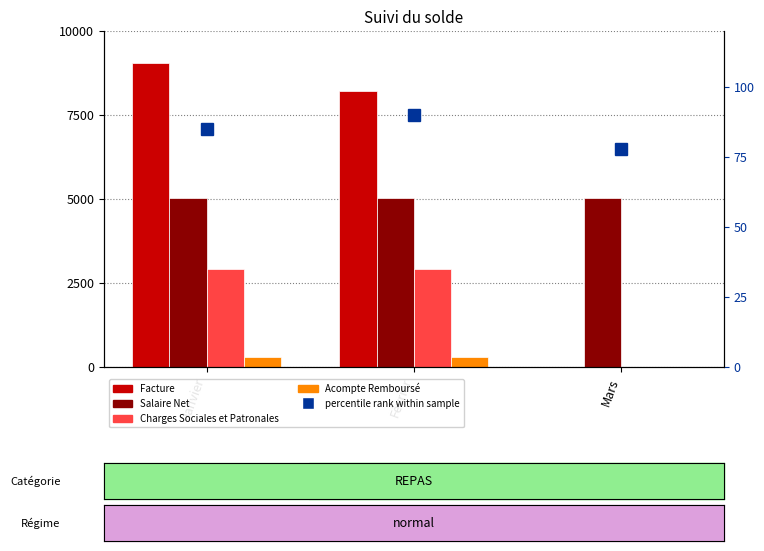

Reading right to left, what are all the values shown in this chart?

Facture: 0.0	8205.0	9033.0
Salaire Net: 5043.6	5022.8	5017.9
Charges Sociales et Patronales: 0.0	2928.2	2925.4
Acompte Remboursé: 0.0	300.0	300.0
percentile rank: 78.0	90.0	85.0